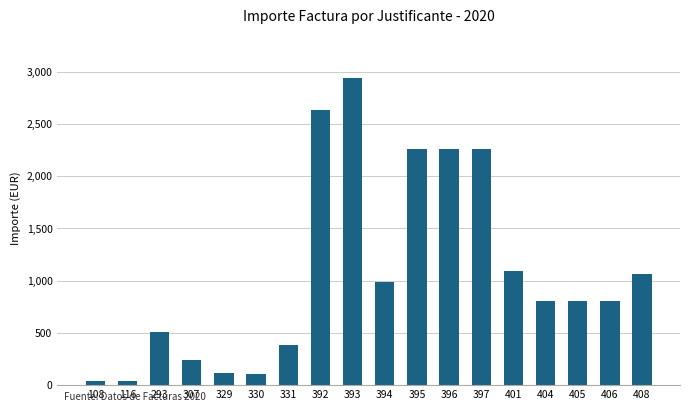

What is the difference between the values at 293 and 404?

292.5